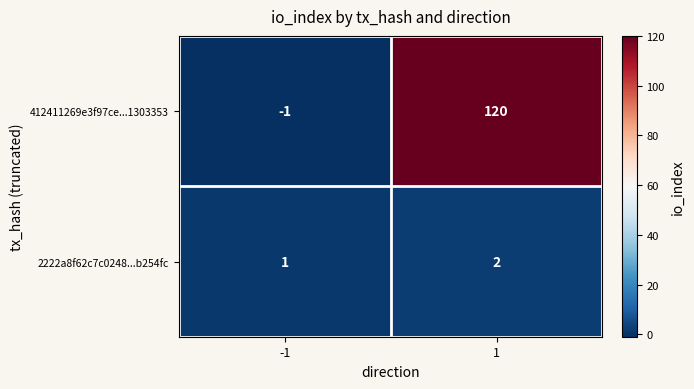

What is the sum of the 2222a8f62c7c0248...b254fc values at -1 and 1?

3